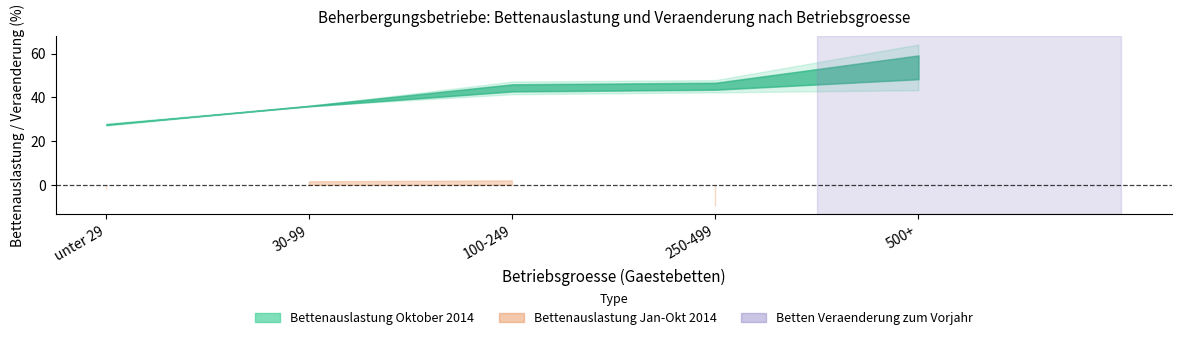

What is the total value across all series at 30-99?

73.0